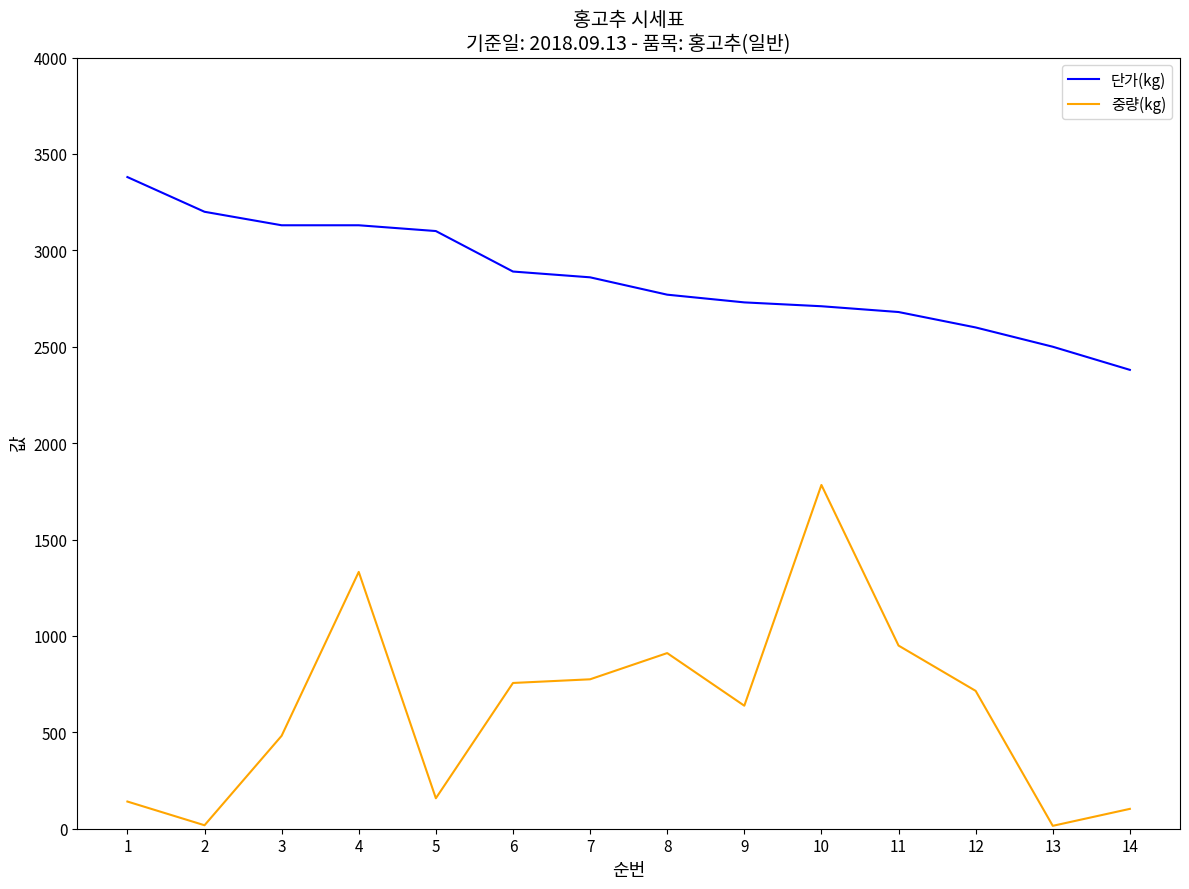

Is this an area chart (filled region under the line)?

No